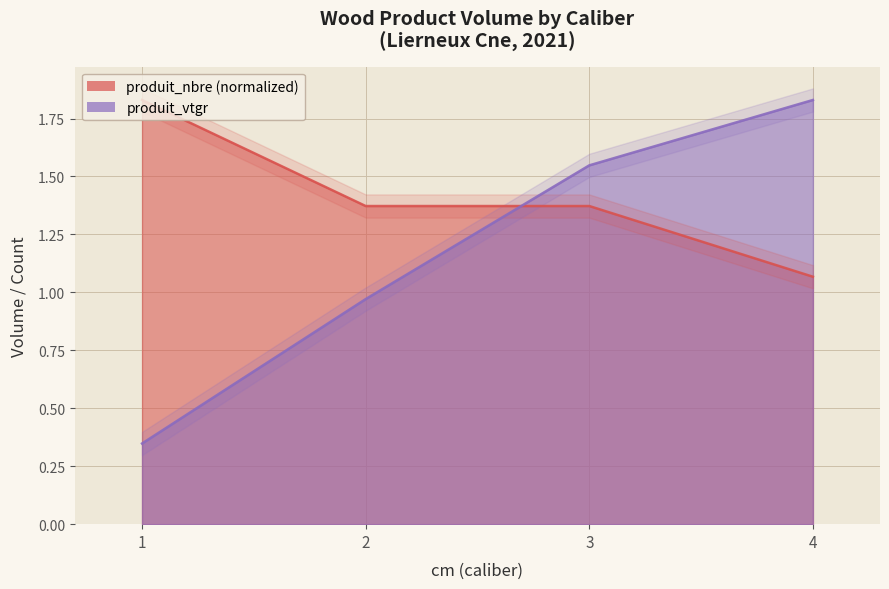

Reading left to right, list all the values displayed in this chart.

cm: 0.3	1.0	1.5	1.8
produit_nbre: 1.8	1.4	1.4	1.1